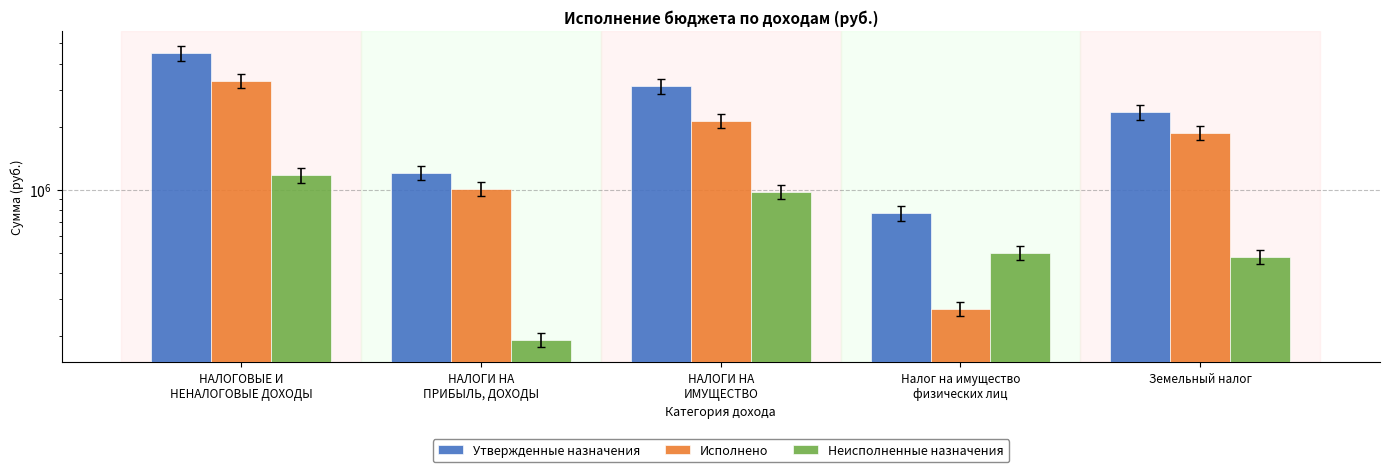

What is the label of the 1st bar from the left?

НАЛОГОВЫЕ И
НЕНАЛОГОВЫЕ ДОХОДЫ